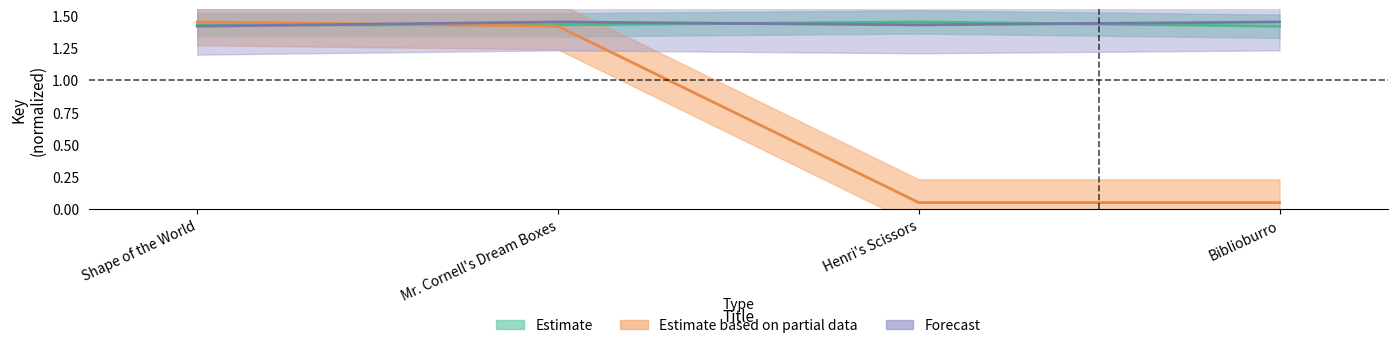

What is the label of the 3rd point from the right?

Mr. Cornell's Dream Boxes